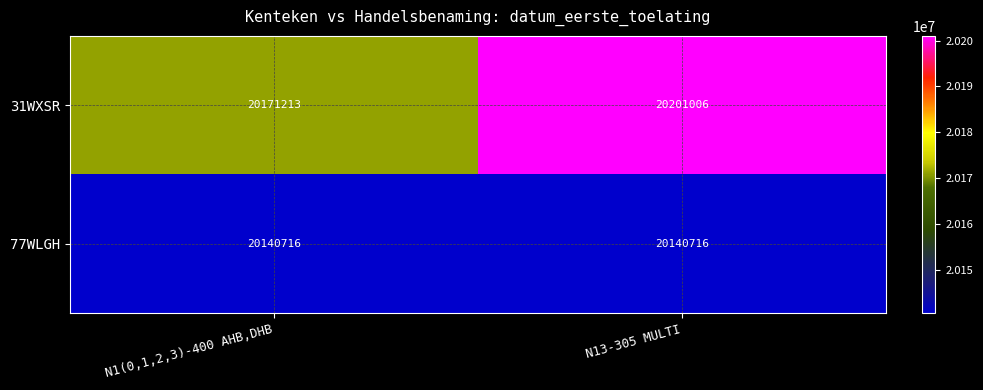

Which series has the largest range (max minus min)?

31WXSR